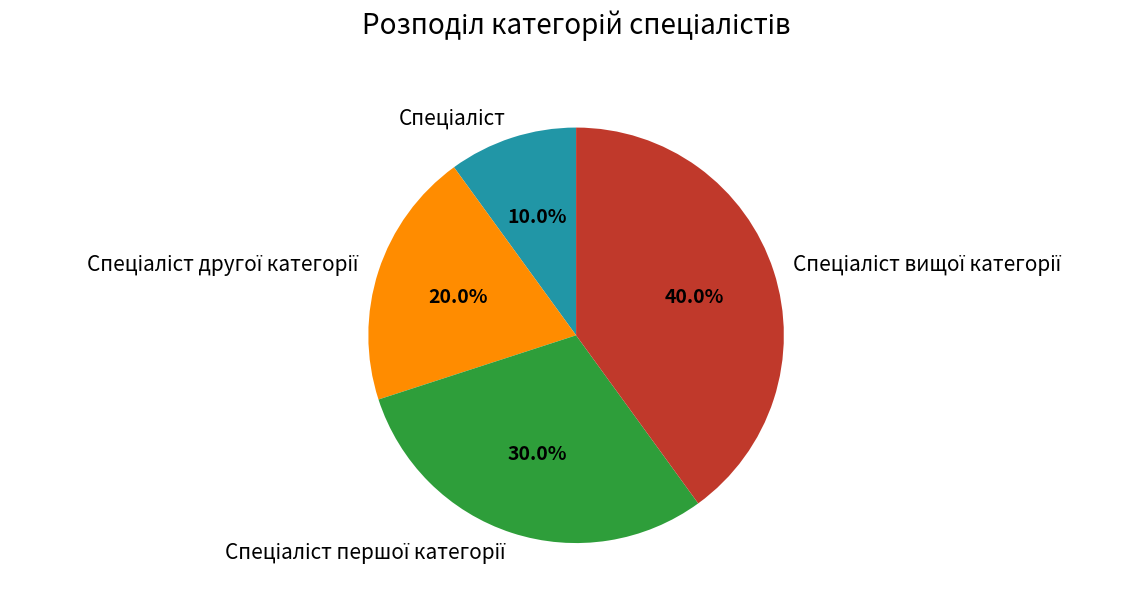

Is there any slice that represents more than half of the pie?

No